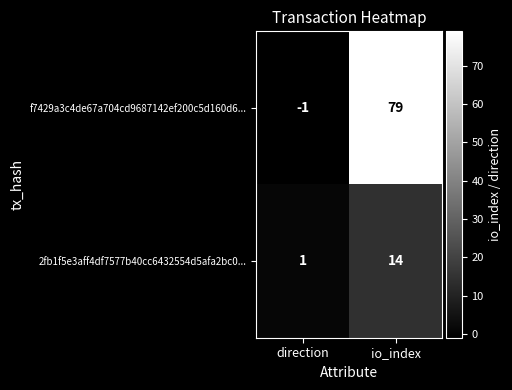

At which label is f7429a3c4de67a704cd9687142ef200c5d160d6... closest to 39?

direction